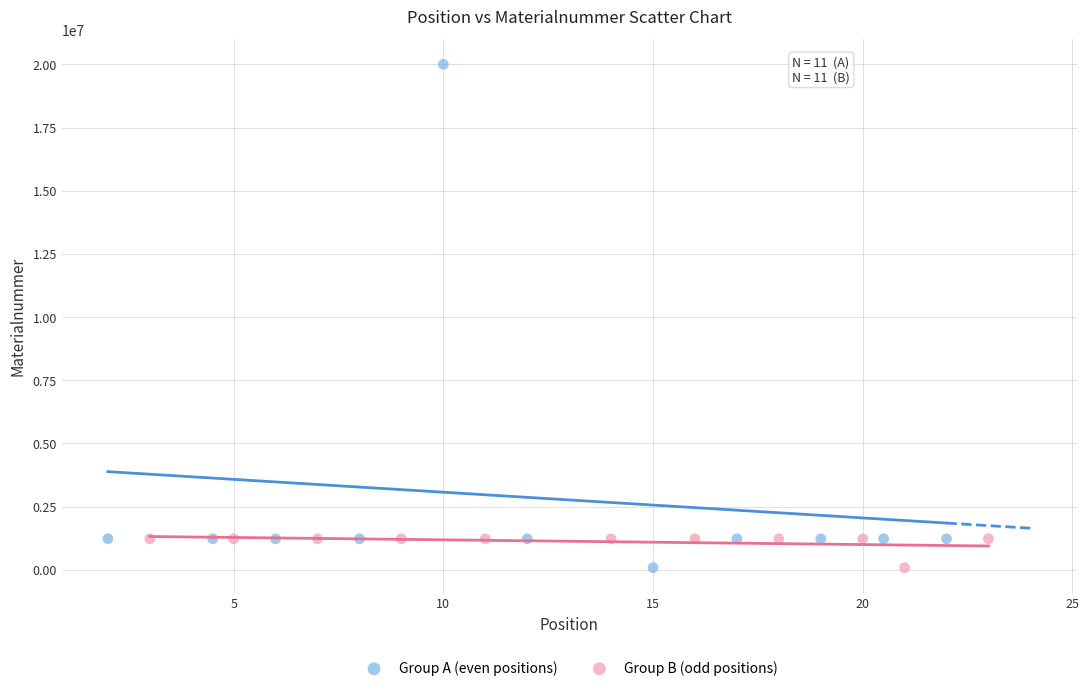

Which series has the largest Y range (max minus min)?

Group A (even positions)